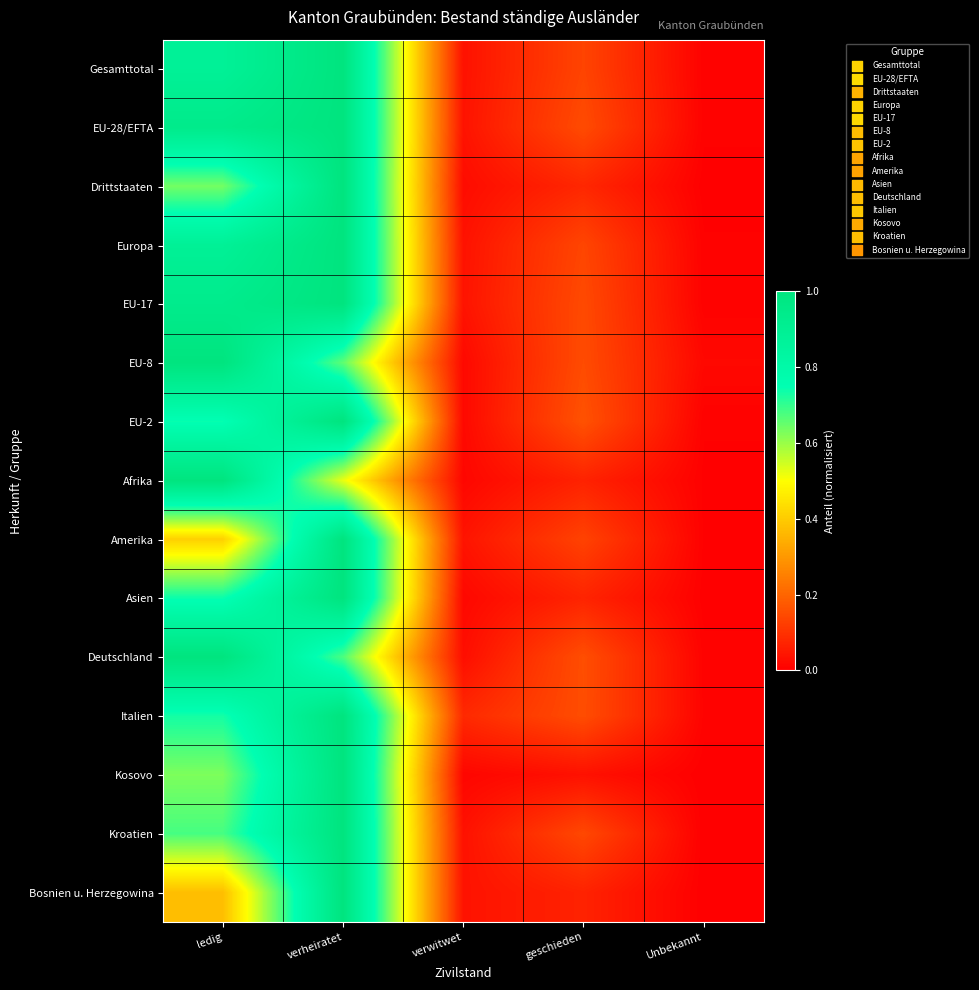

What is the total value across all series at ledig?

11.6